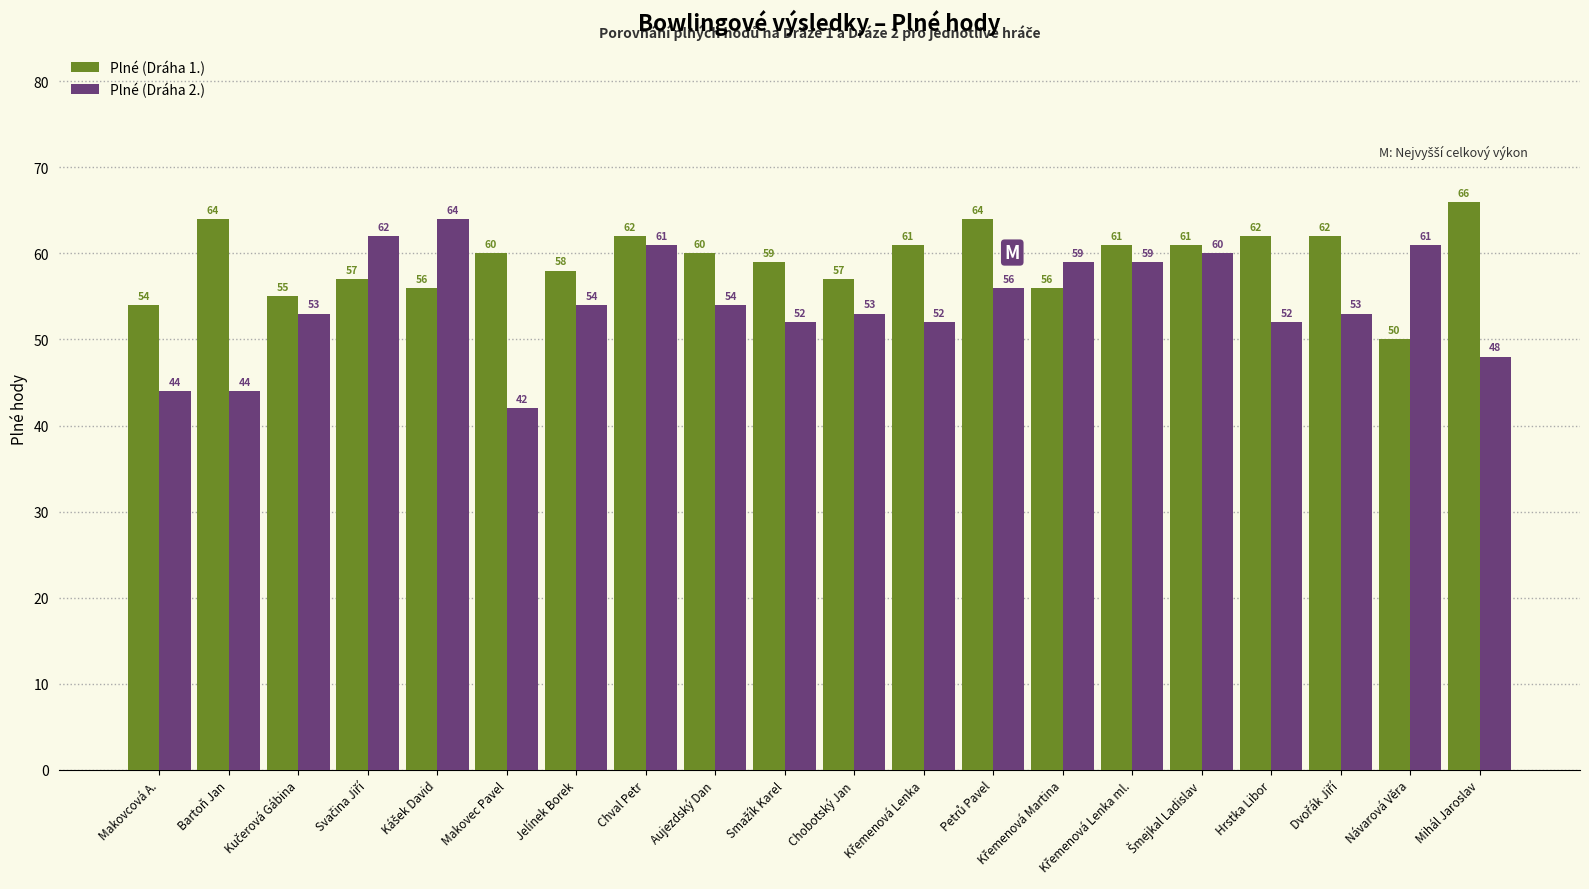

Which series has the widest spread of values?

Plné (Dráha 2.)